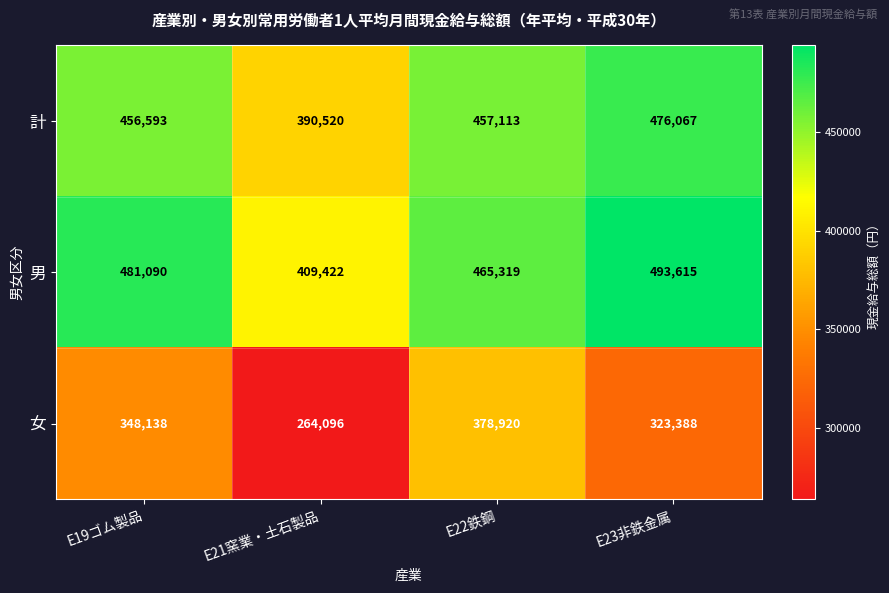

What value does the 計 series have at E23非鉄金属?

476067